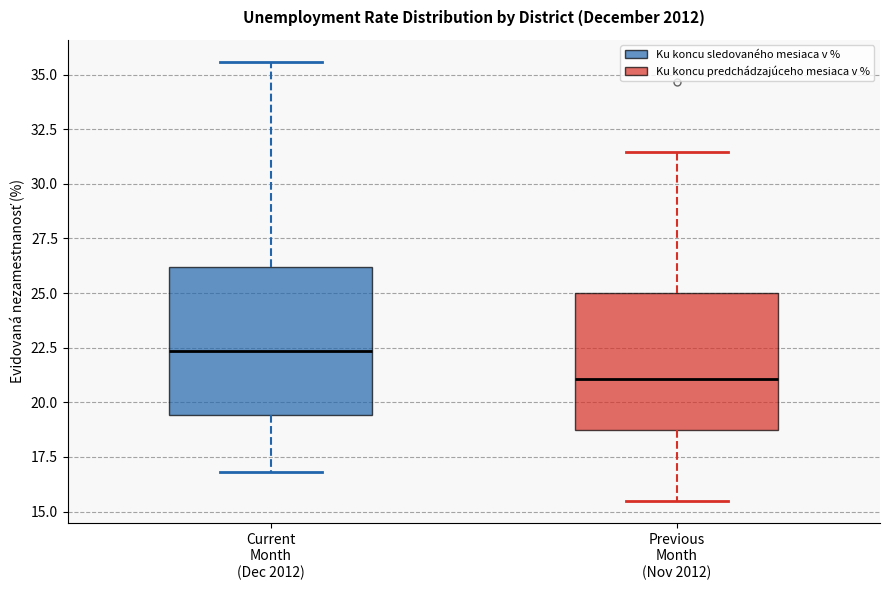

Which box's median line is the lowest?

Previous Month (Nov 2012)